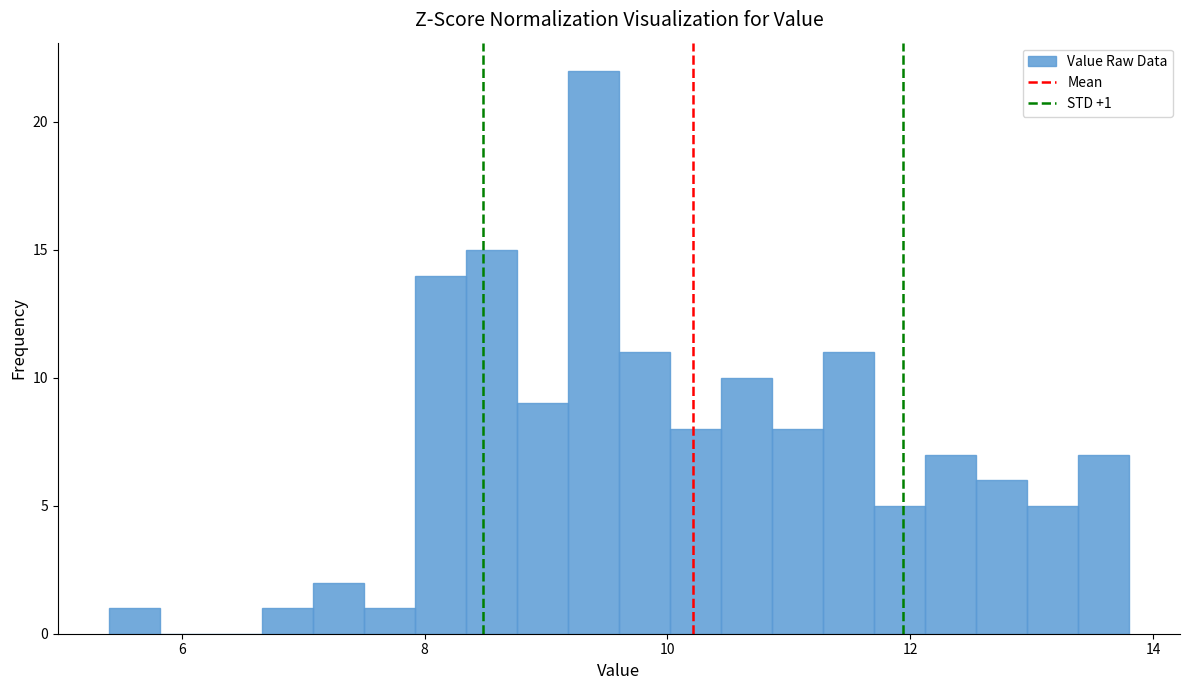

Around what value on the x-axis is the tallest bar? Give the approximate position of its centre, as read against the axis.

9.4